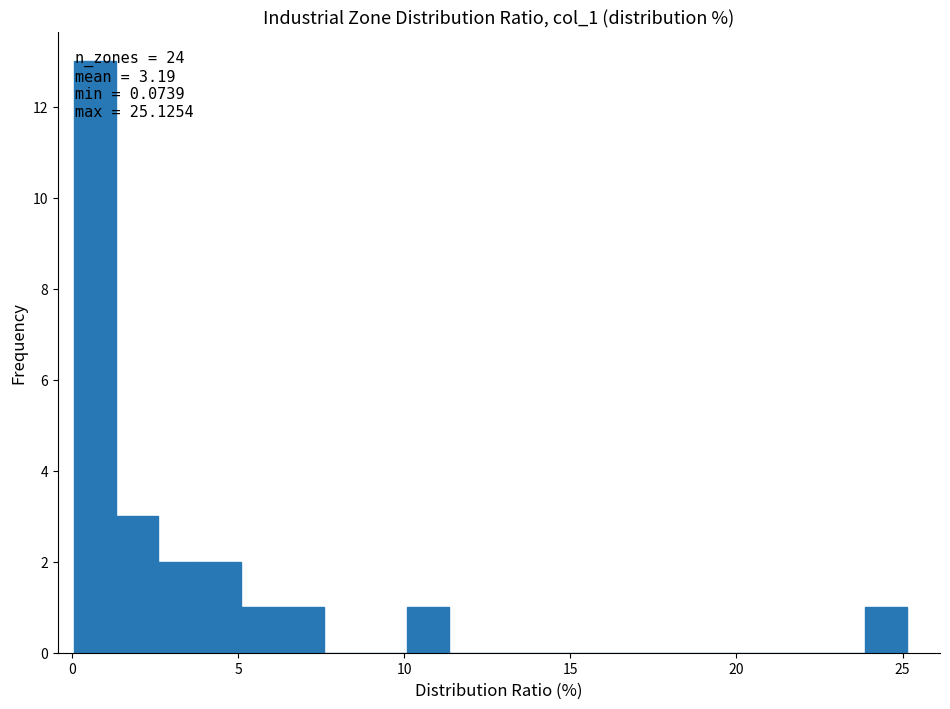

Around what value on the x-axis is the tallest bar? Give the approximate position of its centre, as read against the axis.

0.5